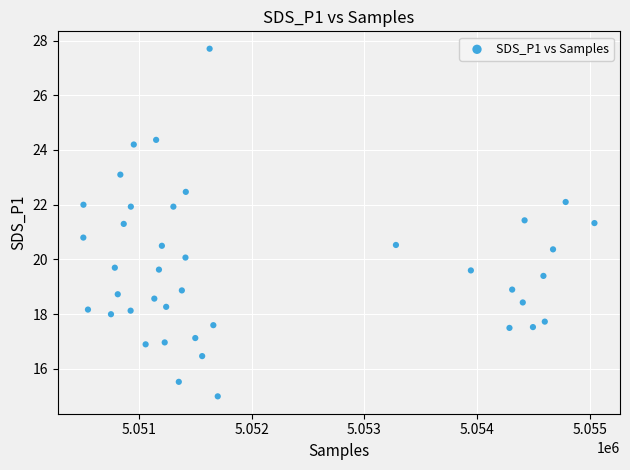

What is the range of Y values (max minus min)?

12.7